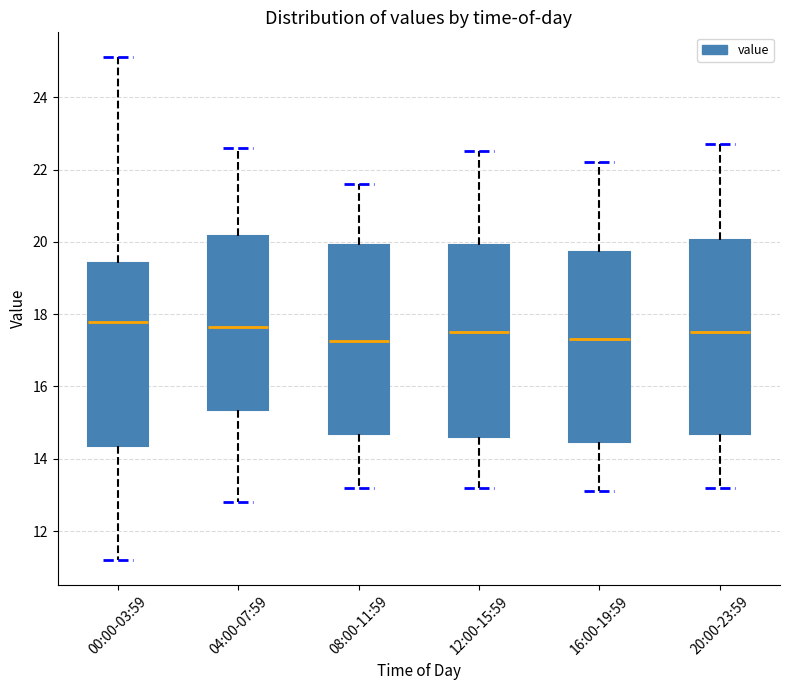

Reading left to right, transcribe this box plot: for each box, give where its median line is, the range the box spans, and where its two whiskers end, as read against the y-axis. The values are not printed on the chart, so give them approximately, as read against the axis.

00:00-03:59: median 17.8, box 14.4 to 19.4, whiskers 11.2 to 25.2
04:00-07:59: median 17.6, box 15.4 to 20.2, whiskers 12.8 to 22.6
08:00-11:59: median 17.2, box 14.6 to 20.0, whiskers 13.2 to 21.6
12:00-15:59: median 17.6, box 14.6 to 20.0, whiskers 13.2 to 22.6
16:00-19:59: median 17.4, box 14.4 to 19.8, whiskers 13.2 to 22.2
20:00-23:59: median 17.6, box 14.6 to 20.0, whiskers 13.2 to 22.8